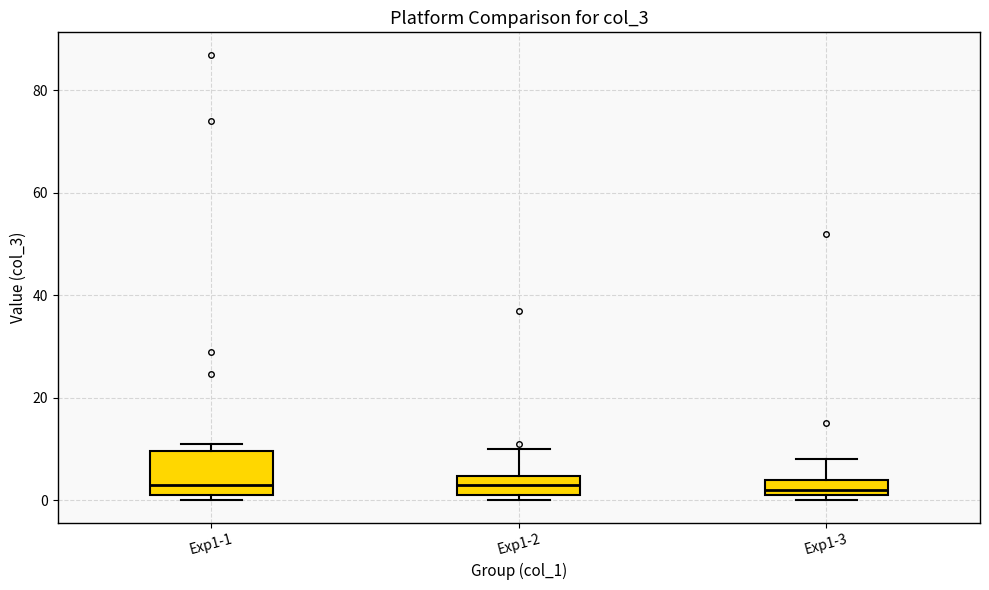

Reading left to right, read every box against the y-axis: the position of its median line, the range the box covers, and the ends of its whiskers. The values are not printed on the chart, so give them approximately, as read against the axis.

Exp1-1: median 4, box 2 to 10, whiskers 0 to 12
Exp1-2: median 4 (inside the box), box 2 to 4, whiskers 0 to 10
Exp1-3: median 2 (just above the box's lower edge), box 2 to 4, whiskers 0 to 8